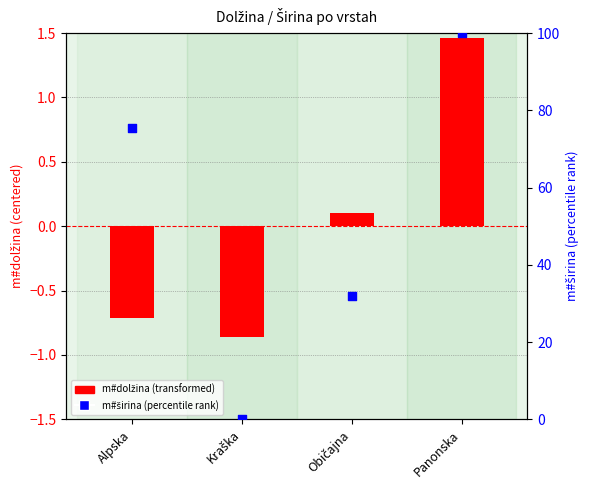

Which series contains the lowest Y value?

m#dolžina (transformed)